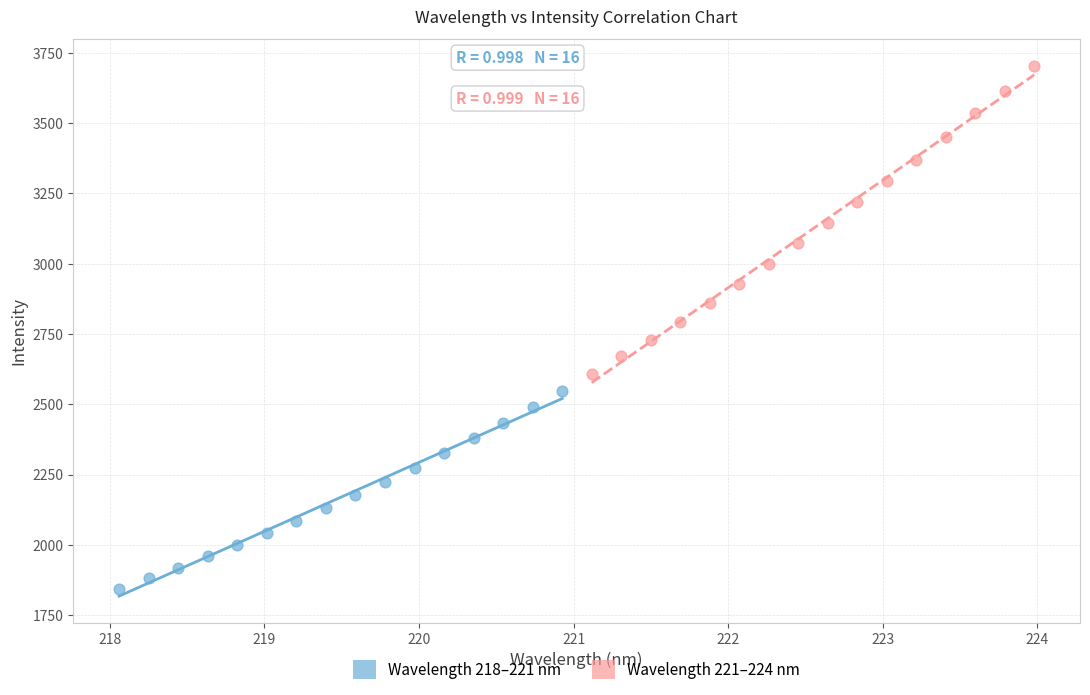

Which series has the largest Y range (max minus min)?

Wavelength 221–224 nm